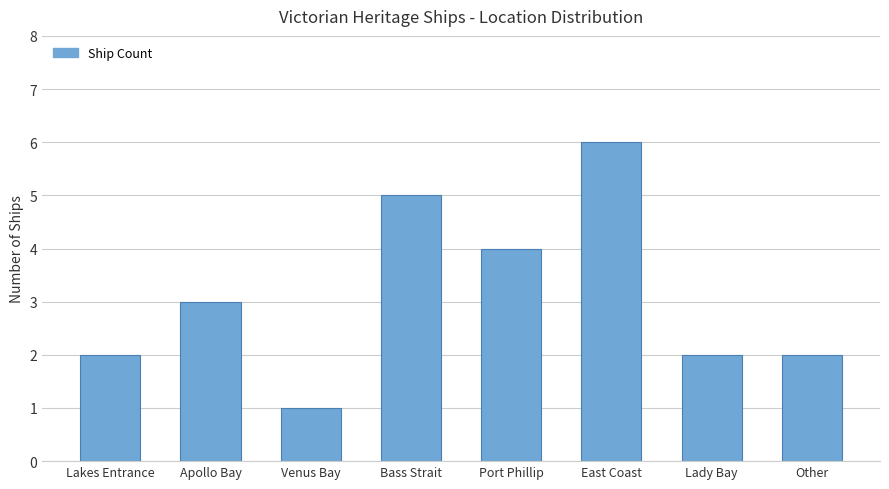

What is the sum of the values at Lady Bay and Bass Strait?

7